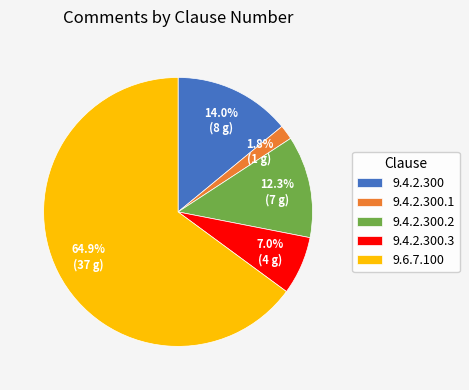

To the nearest percent, what is the average slice percentage?

20%